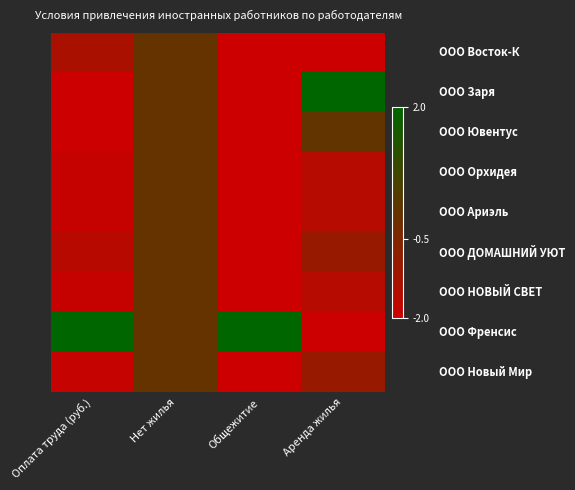

What is the total value across all series at Общежитие?

-14.0